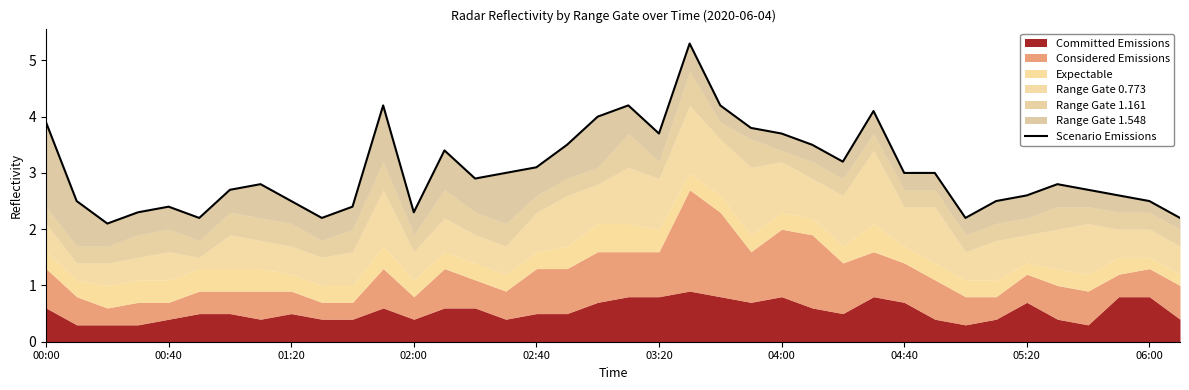

What is the difference between the values at 21 and 14?

2.4